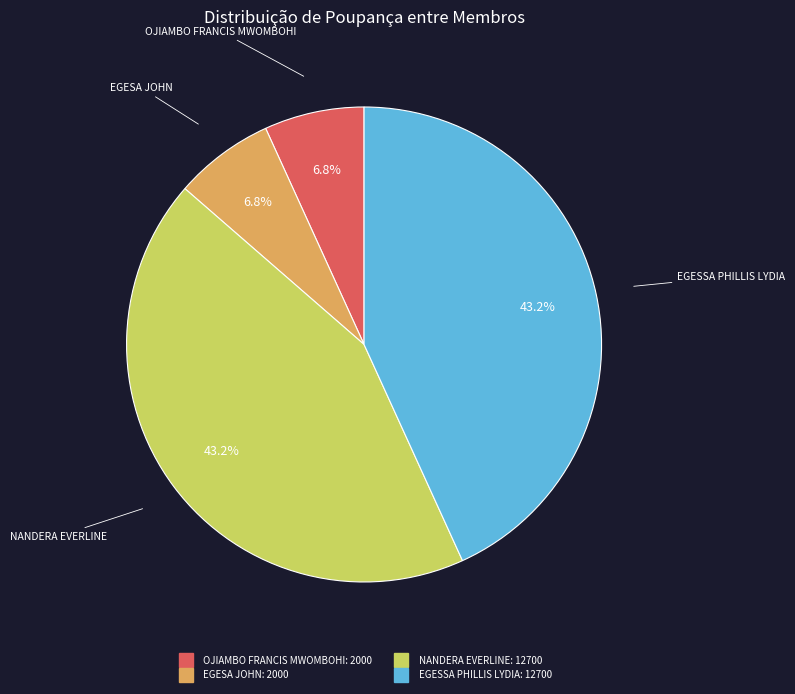

The OJIAMBO FRANCIS MWOMBOHI slice represents 1% of the pie. True or false?

False